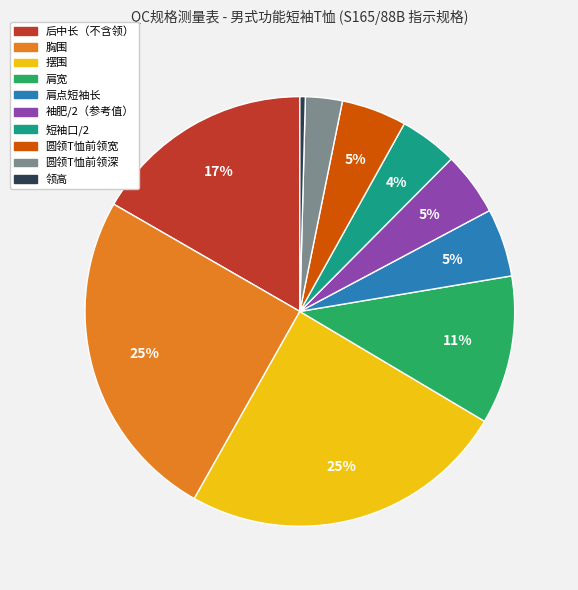

Between 后中长（不含领） and 肩宽, which is larger?

后中长（不含领）